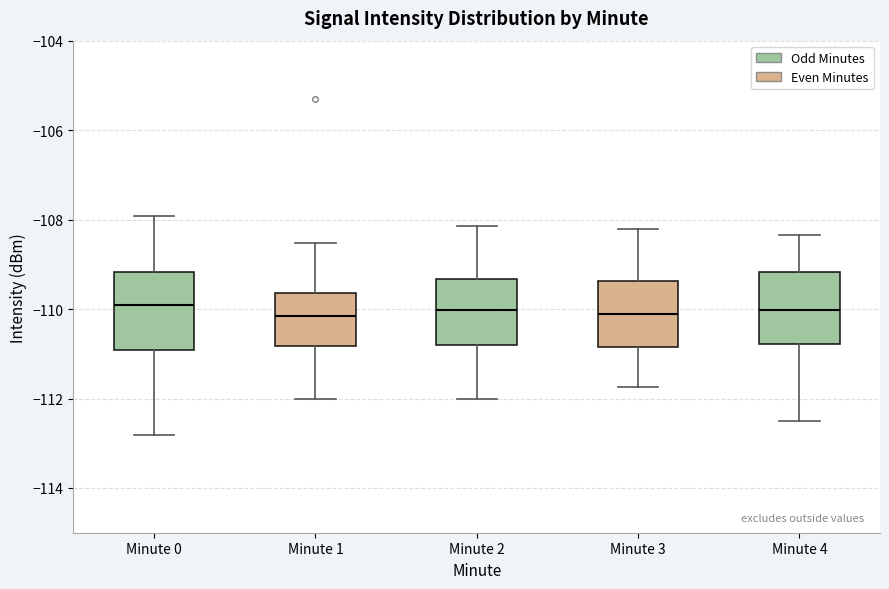

Where is the lower edge of the box for Minute 2 on the y-axis? The values are not printed on the chart, so give them approximately, as read against the axis.

-110.8